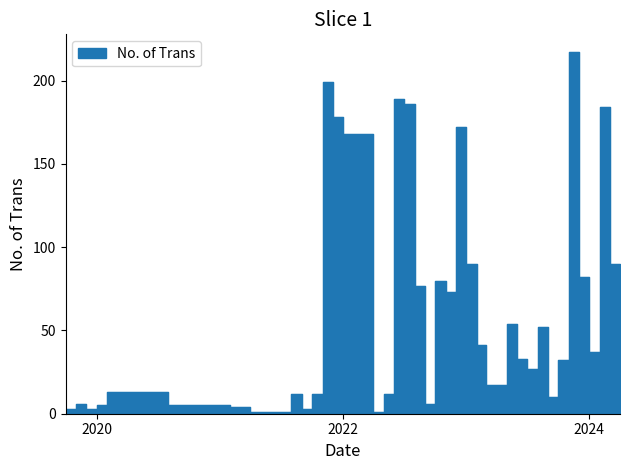

At which label does the data first exceed 32?

2021-11-01